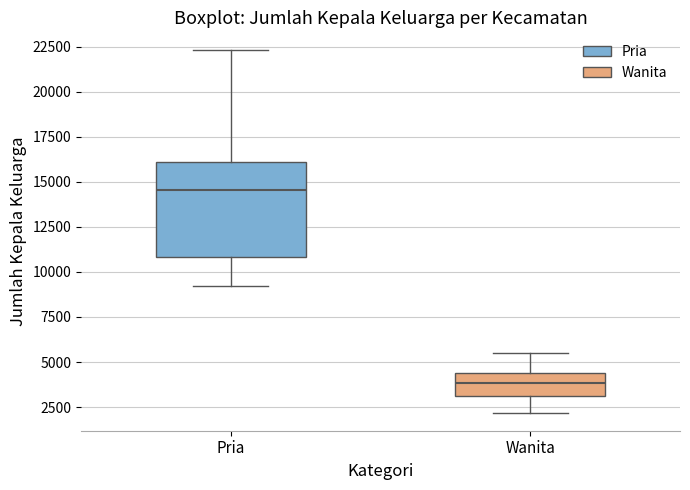

Reading left to right, read every box against the y-axis: the position of its median line, the range the box covers, and the ends of its whiskers. The values are not printed on the chart, so give them approximately, as read against the axis.

Pria: median 14500, box 11000 to 16000, whiskers 9000 to 22500
Wanita: median 4000, box 3000 to 4500, whiskers 2000 to 5500